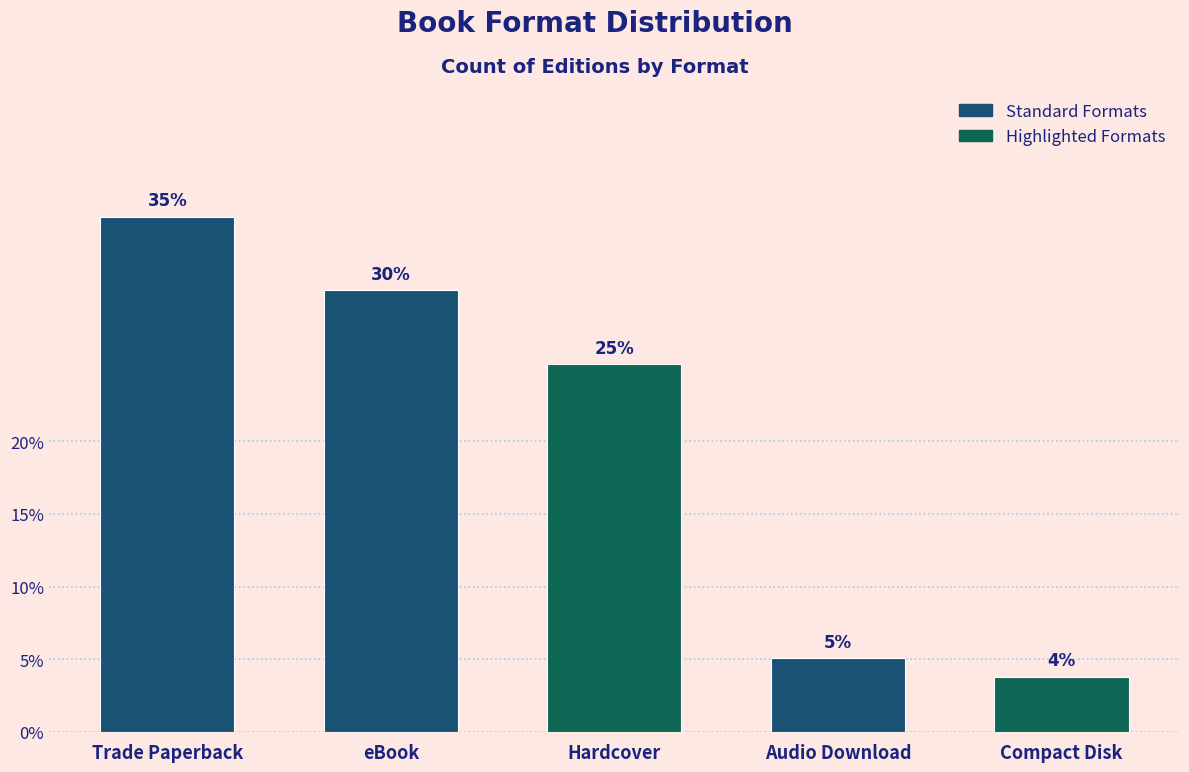

Are the bars horizontal?

No